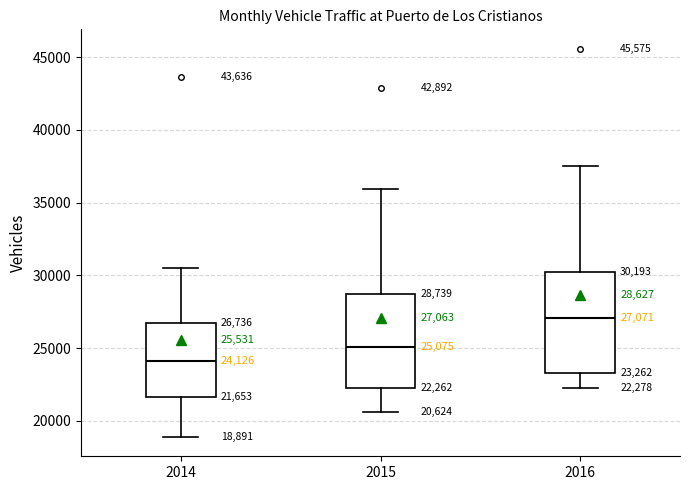

Which box has the lowest median line?

2014